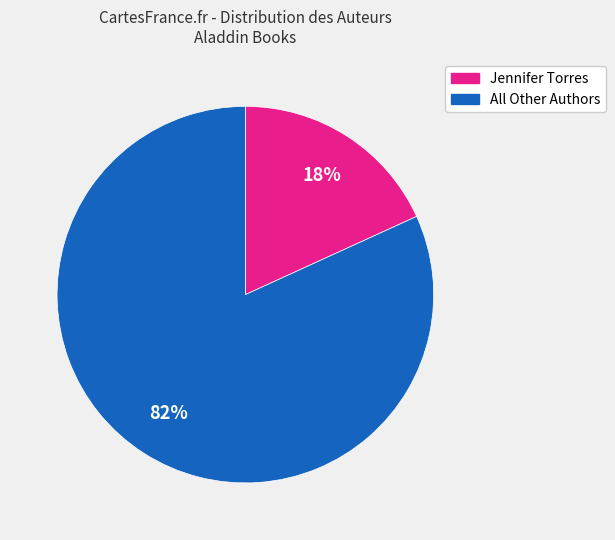

Is there any slice that represents more than half of the pie?

Yes